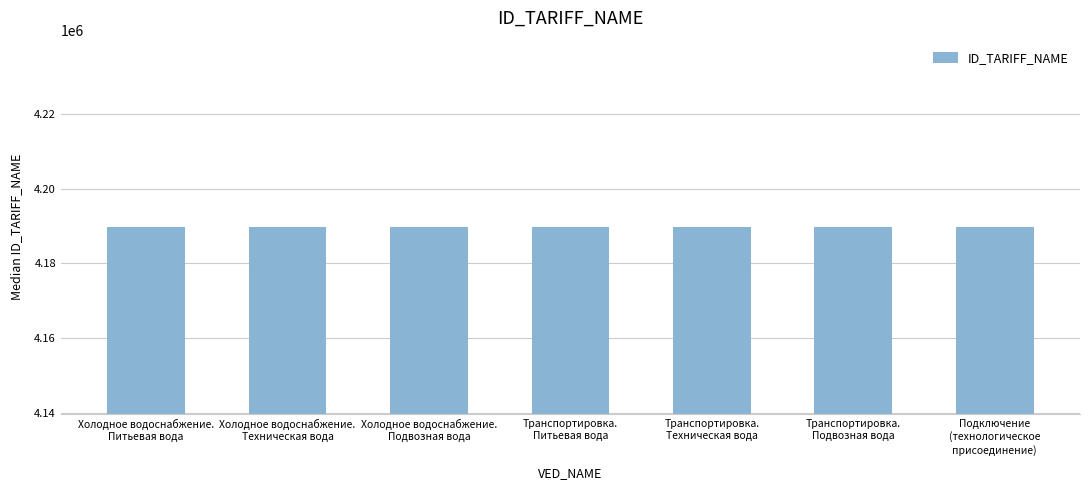

What is the smallest value displayed?

4189671